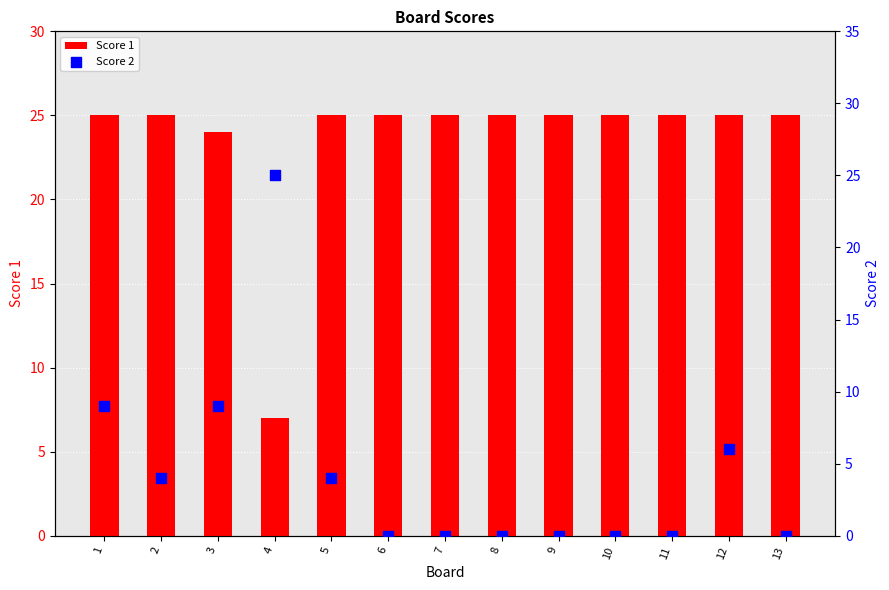

At which category is the sum across all series the highest?

1